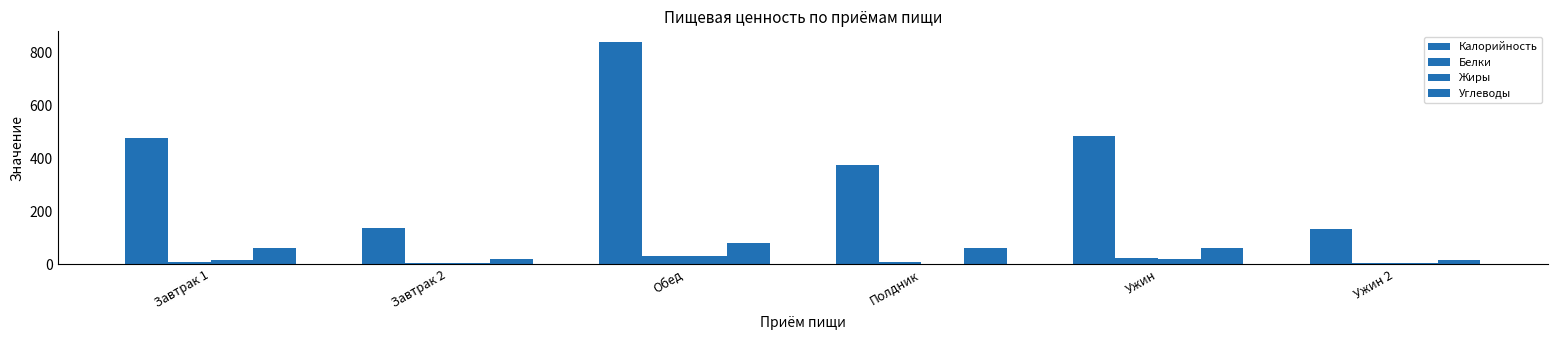

What value does the Жиры series have at Обед?

30.4